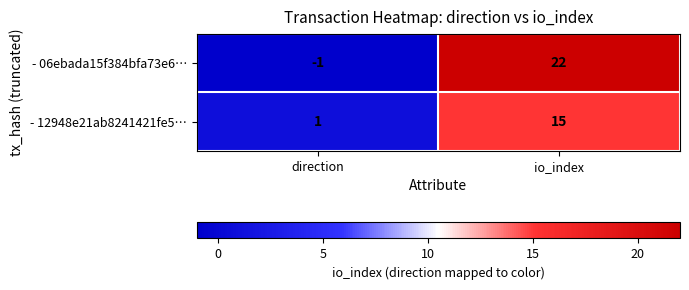

The value of - 12948e21ab8241421fe5… at direction is 2. True or false?

False